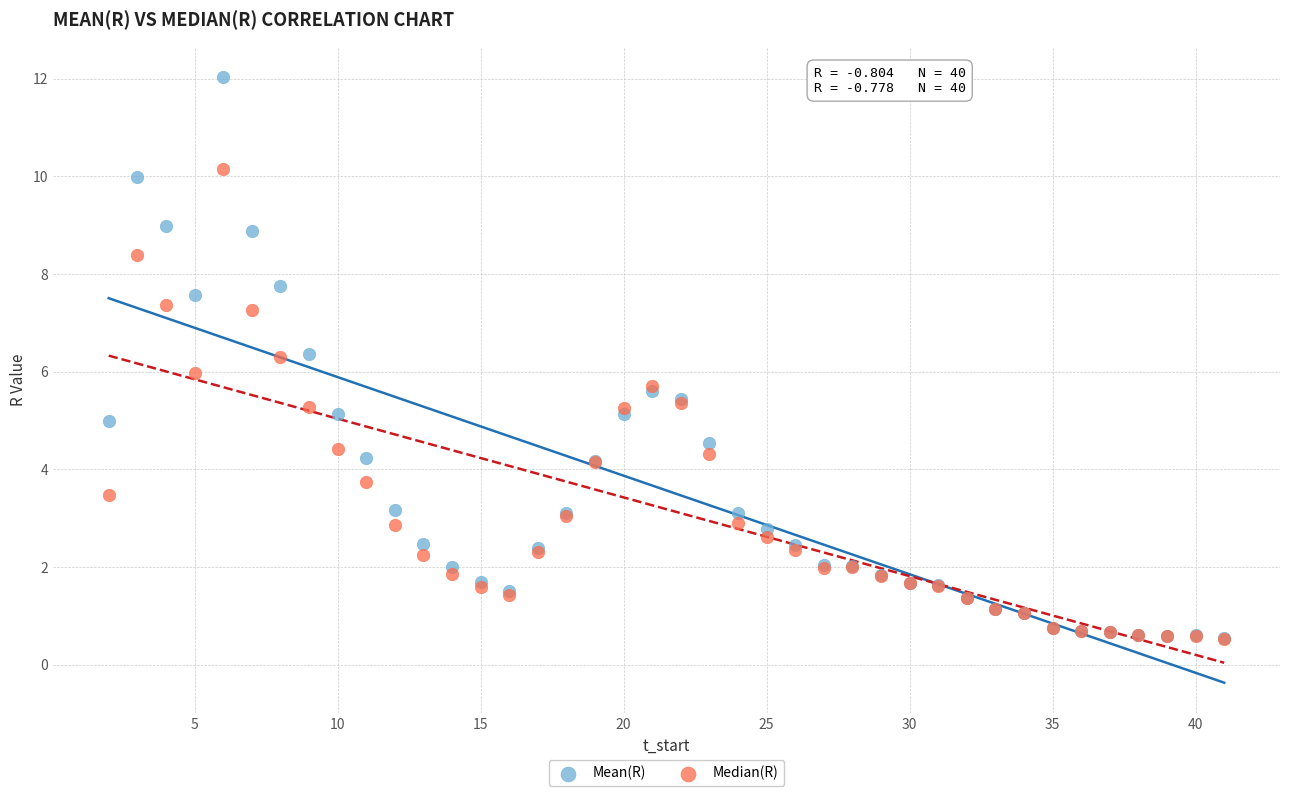

Which series contains the highest Y value?

Mean(R)